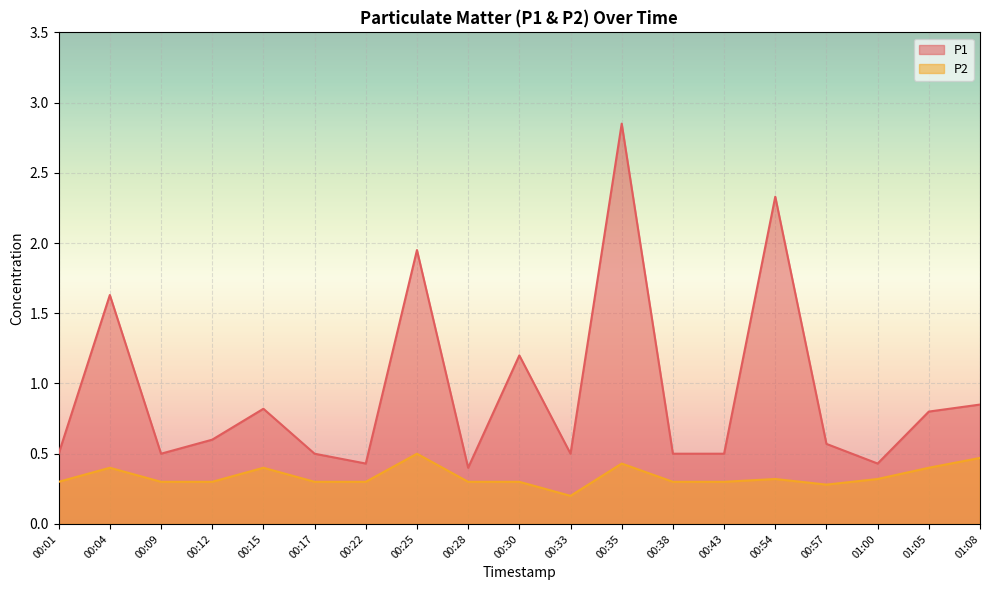

The P2 series shows 0.2 at 00:01. True or false?

False